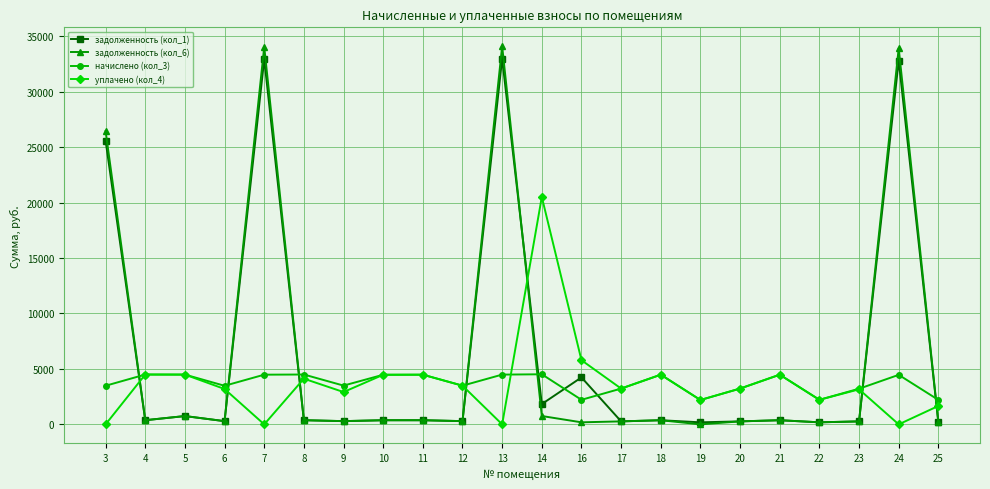

Is it true that задолженность (кол_1) equals 372.7 at 18?

True